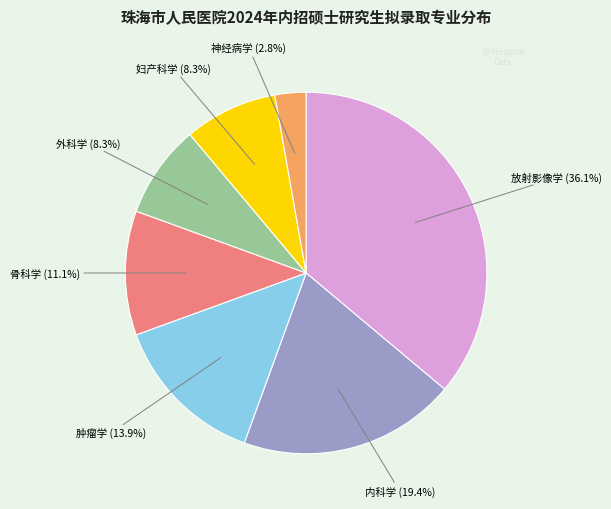

Is there any slice that represents more than half of the pie?

No